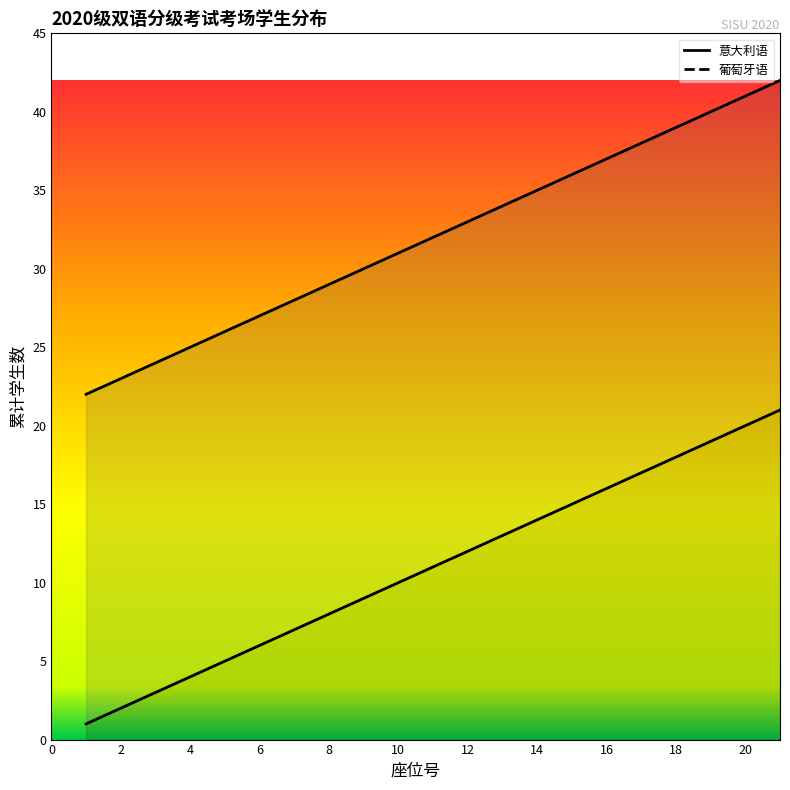

Does the chart display data point markers on the line(s)?

No